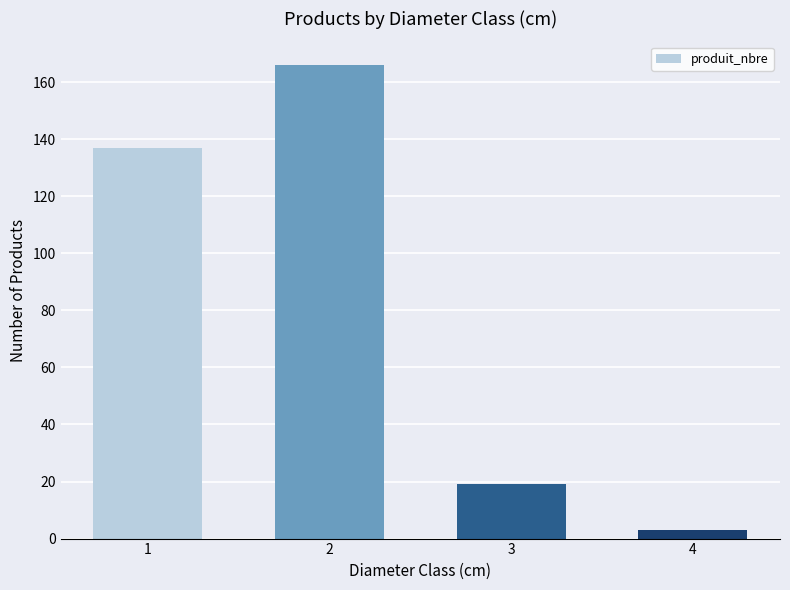

How many data points does each series have?

4